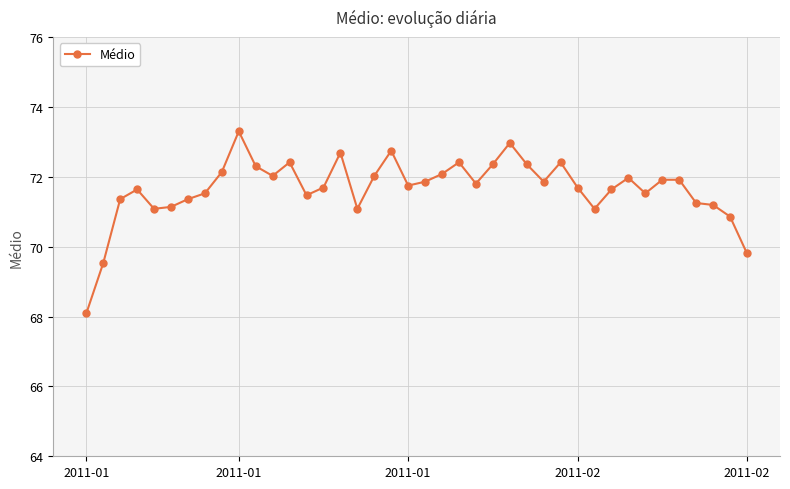

What is the smallest value displayed?

68.1